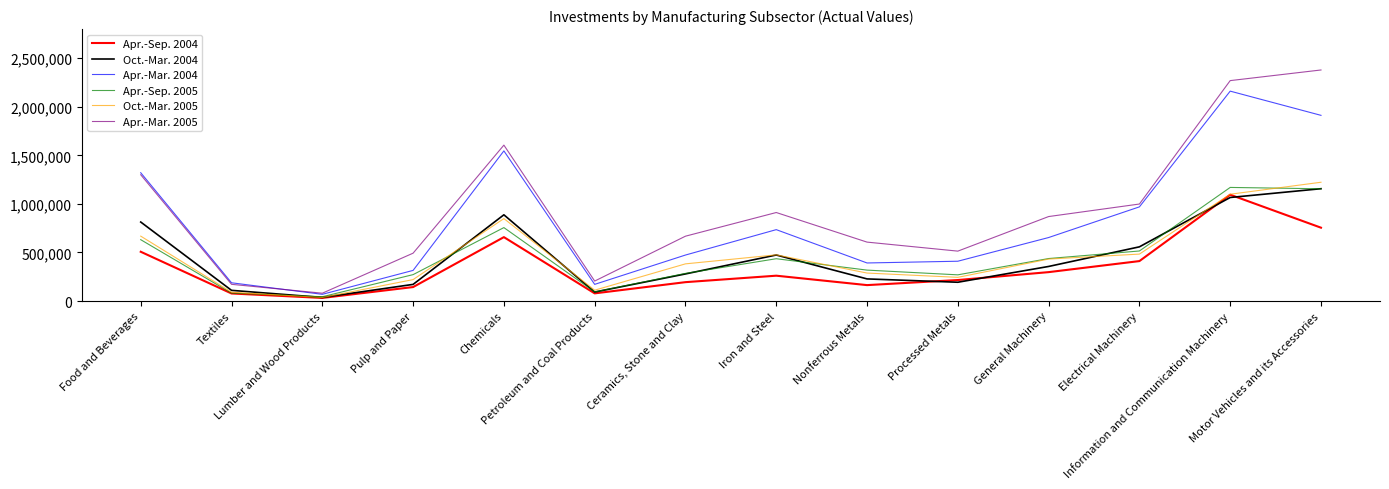

At which label does Oct.-Mar. 2004 reach its peak?

Motor Vehicles and its Accessories